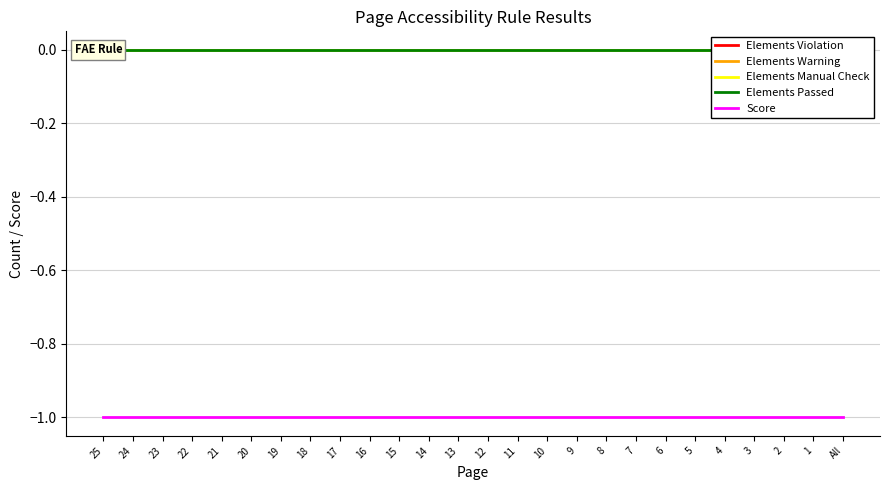

Between 24 and 22, which series saw the biggest shift?

Elements Violation